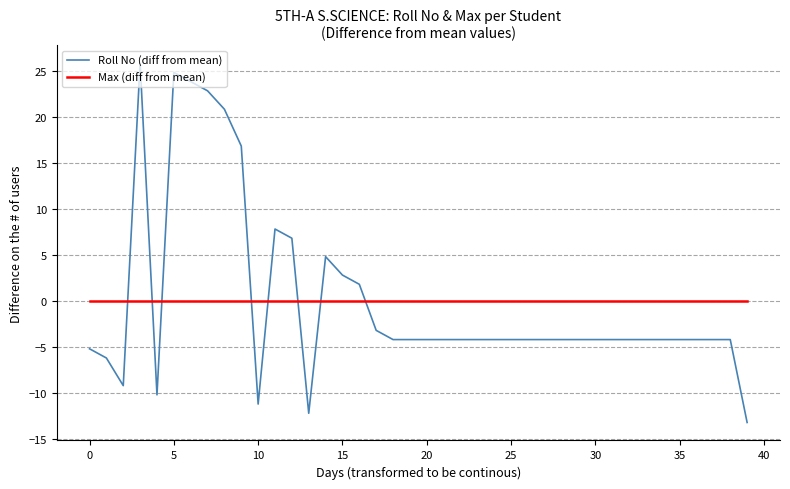

What is the maximum value shown in the chart?

25.8